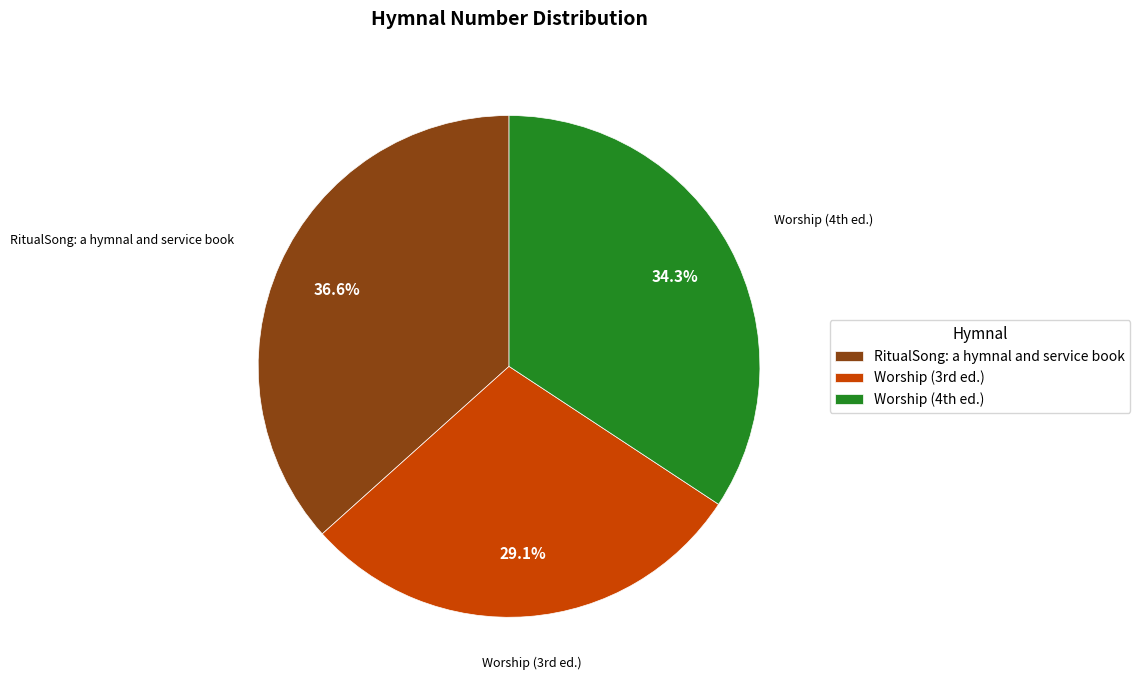

What is the smallest slice in the pie chart?

Worship (3rd ed.)